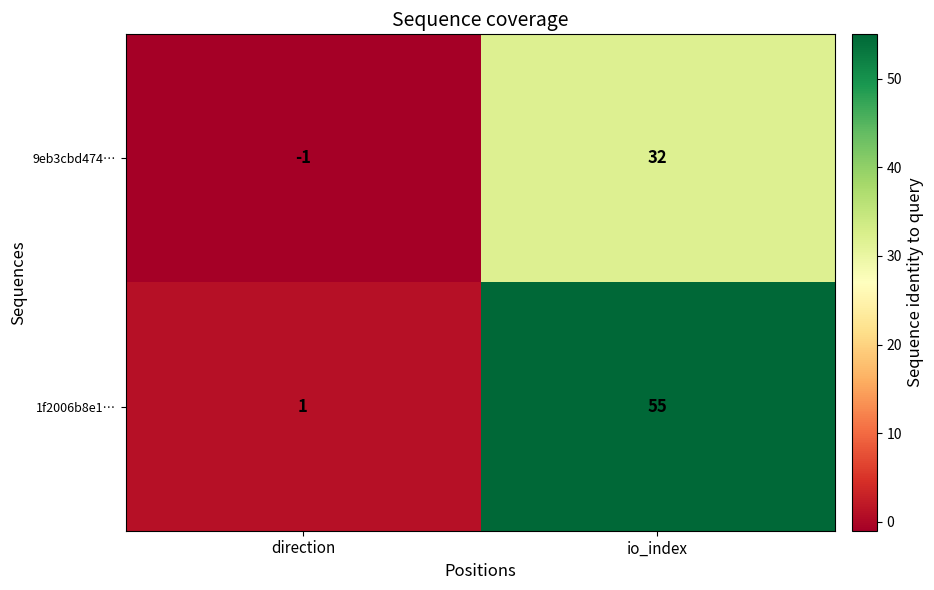

Between direction and io_index, which series saw the biggest shift?

1f2006b8e1…